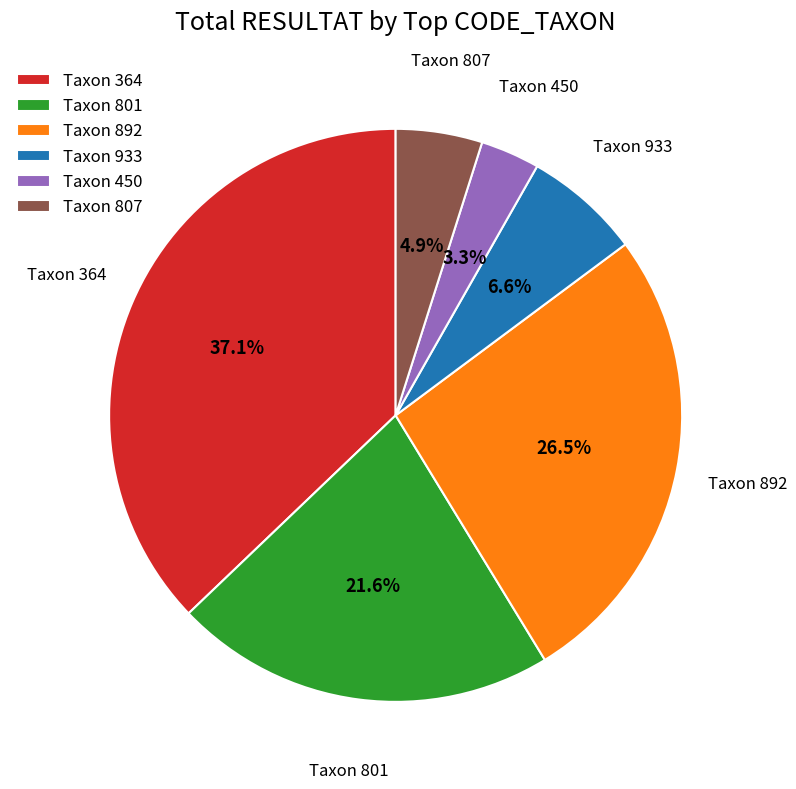

Does Taxon 933 account for over 50% of the chart?

No